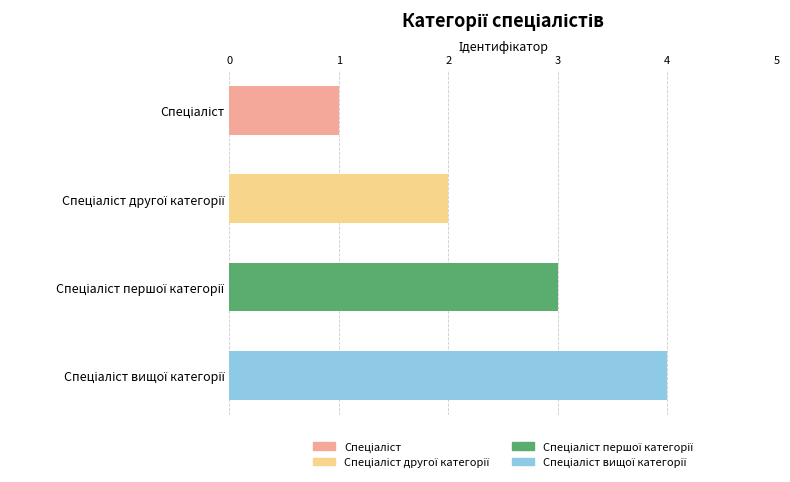

What is the difference between the maximum and minimum values?

3